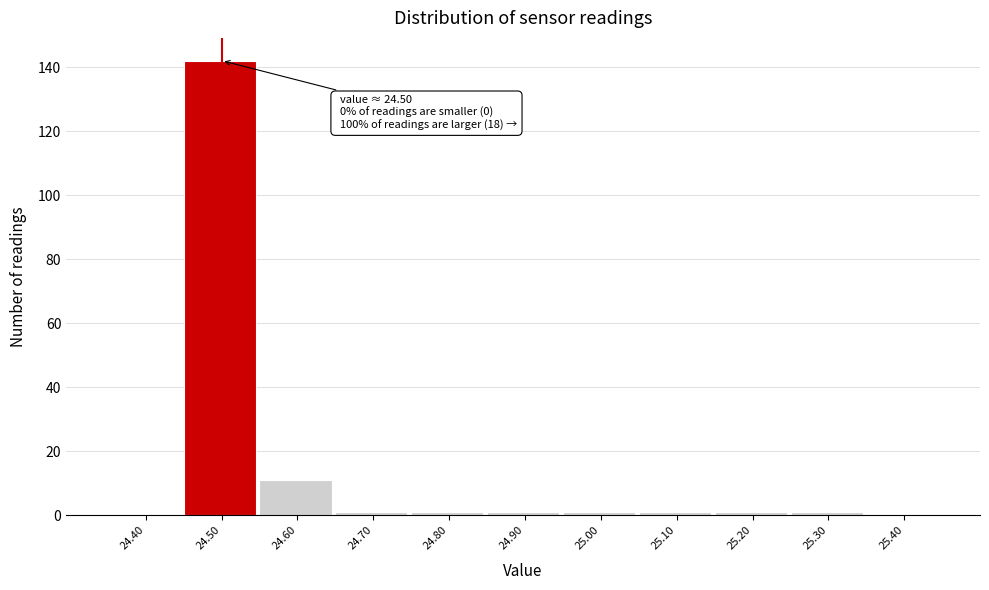

Reading left to right, extract all data points from this chart.

24.40=0	24.50=142	24.60=11	24.70=1	24.80=1	24.90=1	25.00=1	25.10=1	25.20=1	25.30=1	25.40=0